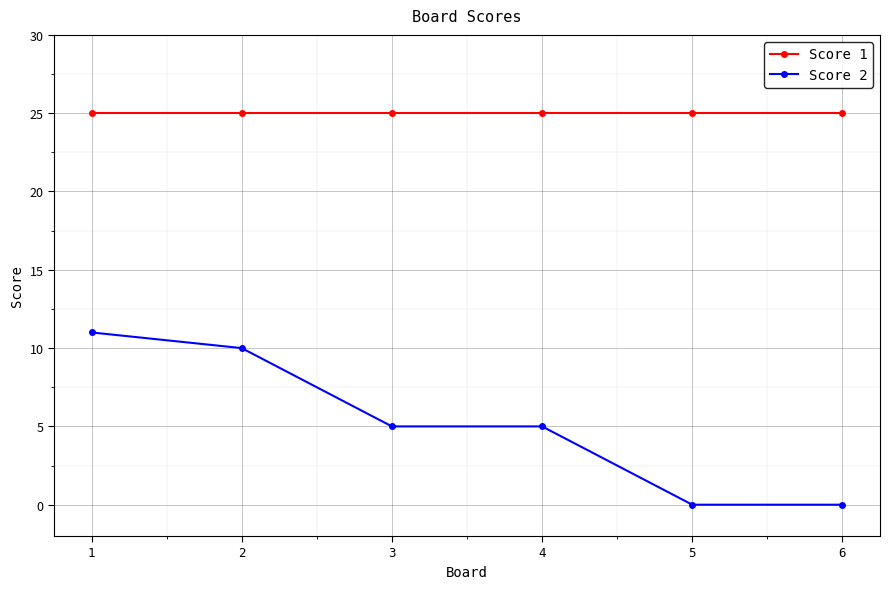

Reading right to left, what are all the values shown in this chart?

Score 1: 25	25	25	25	25	25
Score 2: 0	0	5	5	10	11